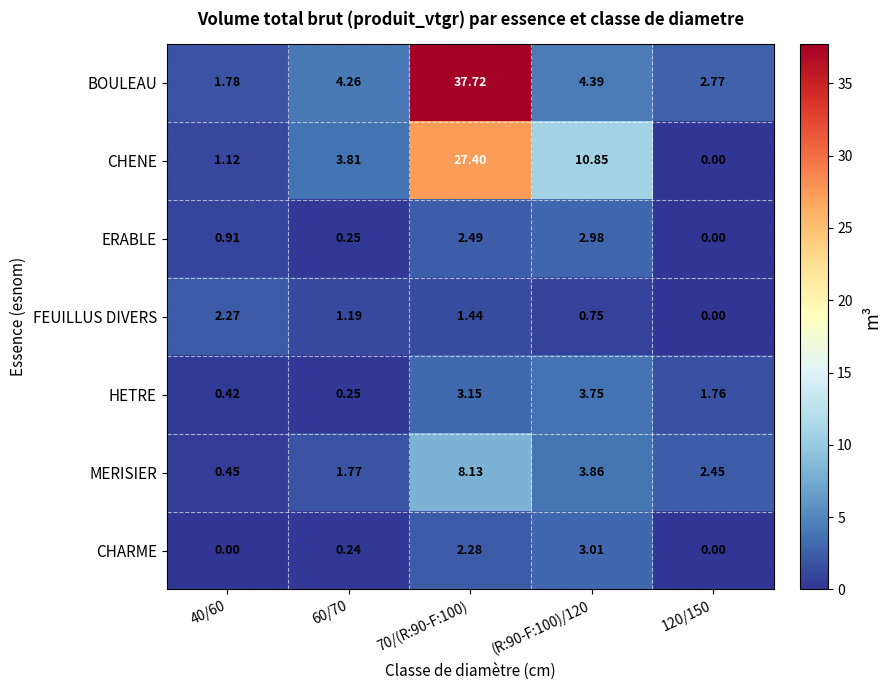

Which series has the largest total across all categories?

BOULEAU